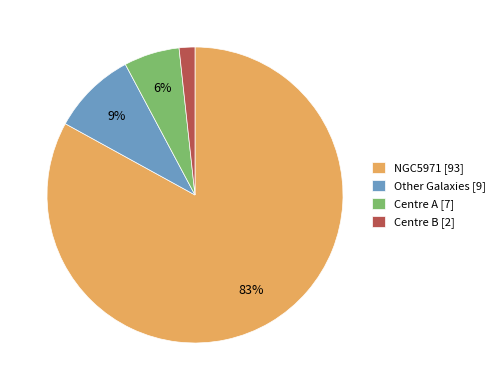

True or false: Centre A [7] accounts for 6% of the total.

True